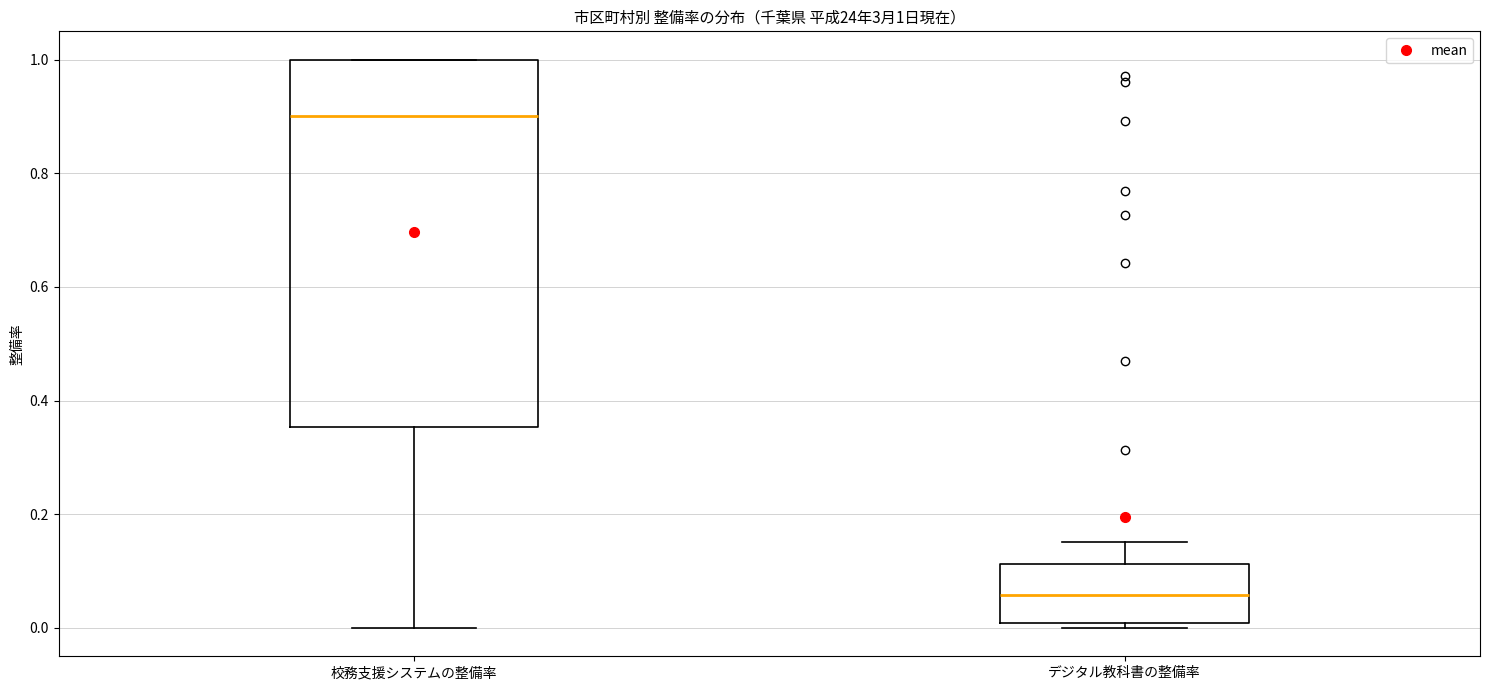

Comparing the boxes themselves (not the whiskers), which one is the tallest?

校務支援システムの整備率